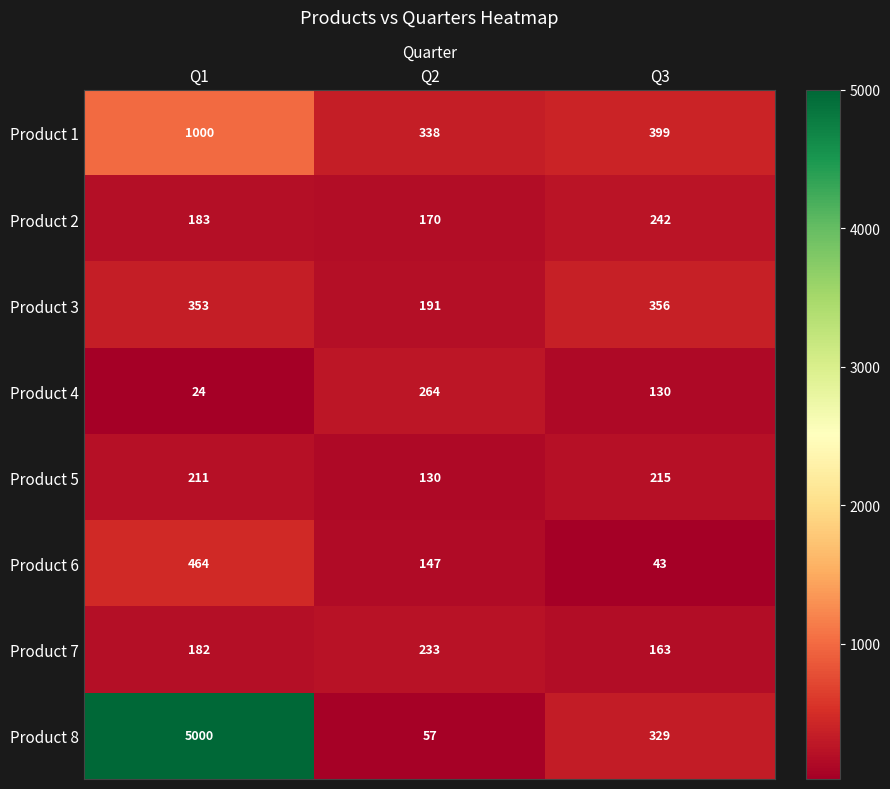

The Product 8 series shows 77 at Q2. True or false?

False